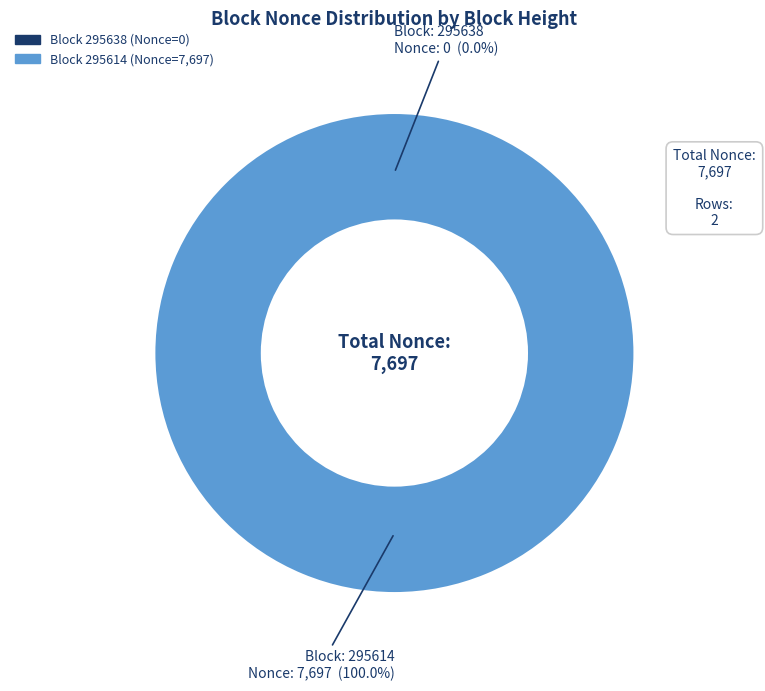

Rank the categories by value from highest to lowest.

295614, 295638